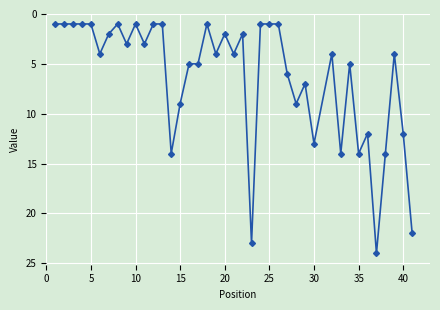

What is the average value?

6